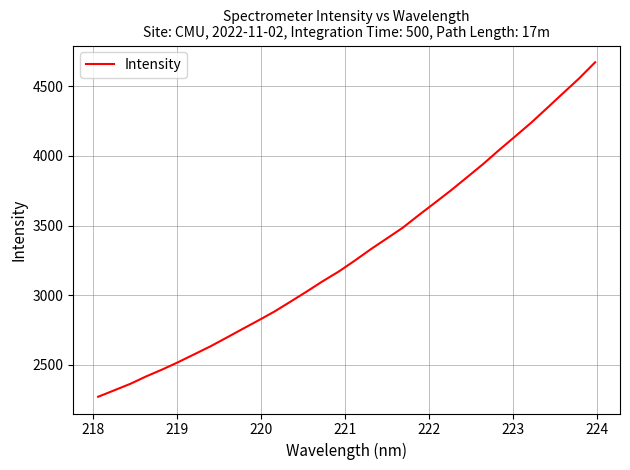

How many lines are shown in the chart?

1